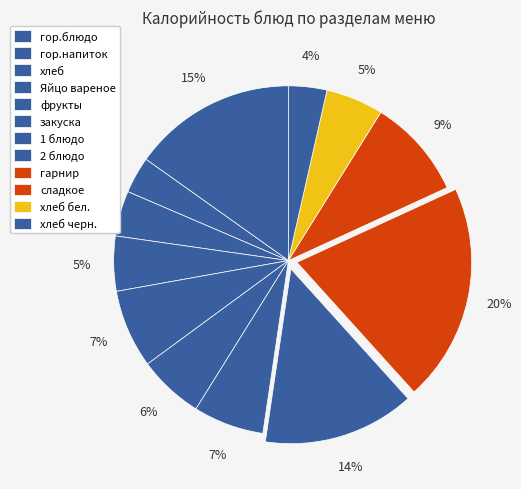

Rank the categories by value from lowest to highest.

гор.напиток, хлеб черн., хлеб, Яйцо вареное, хлеб бел., закуска, 1 блюдо, фрукты, сладкое, 2 блюдо, гор.блюдо, гарнир